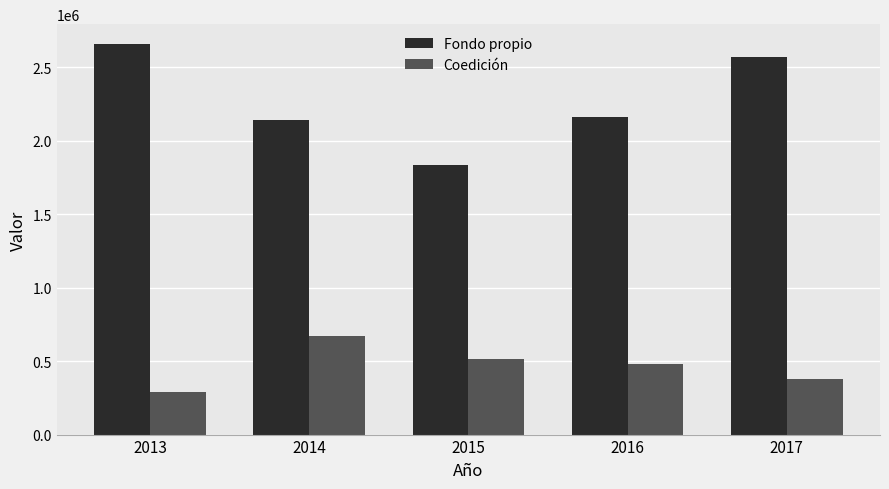

What is the average value of the Coedición series?

466216